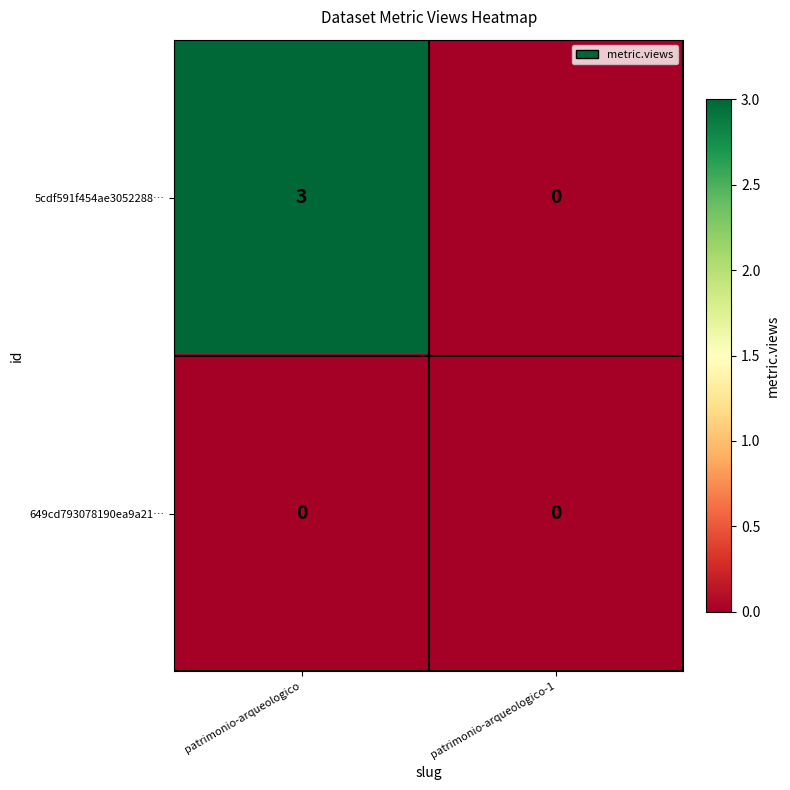

Reading right to left, extract all data points from this chart.

5cdf591f454ae3052288…: patrimonio-arqueologico-1=0	patrimonio-arqueologico=3
649cd793078190ea9a21…: patrimonio-arqueologico-1=0	patrimonio-arqueologico=0